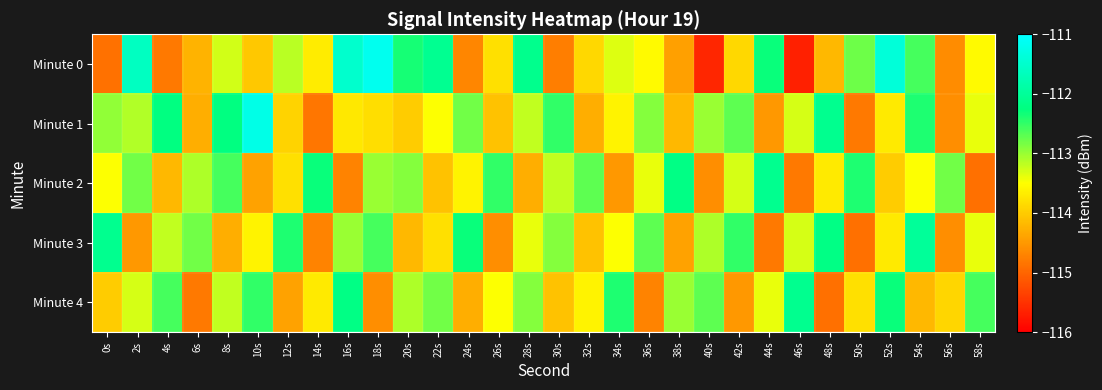

What is the total value across all series at 26s?

-568.5